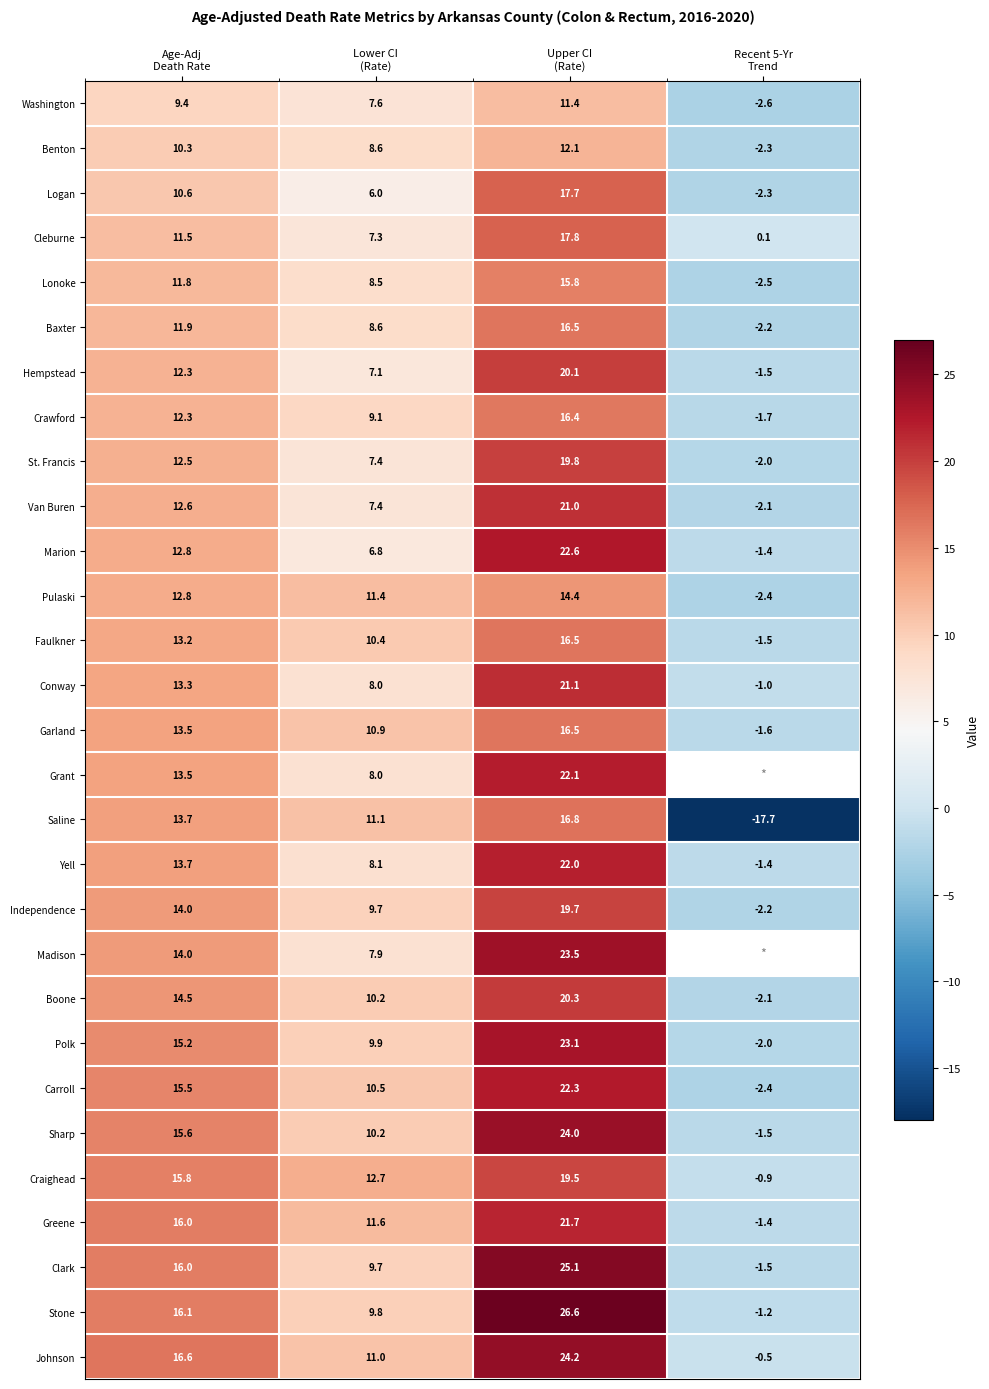

What is the sum of all Logan values?

32.0